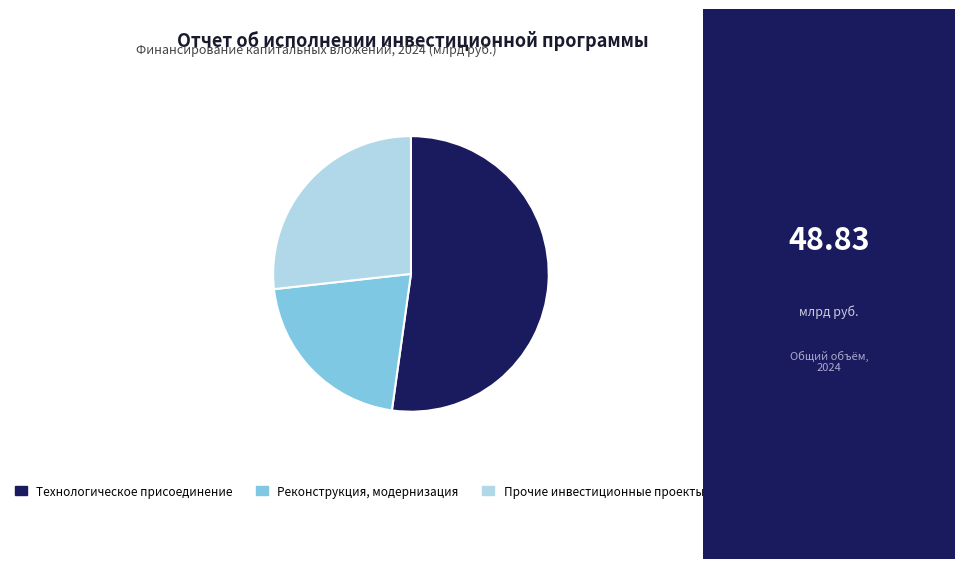

Do Технологическое присоединение and Прочие инвестиционные проекты together represent more than half of the pie?

Yes